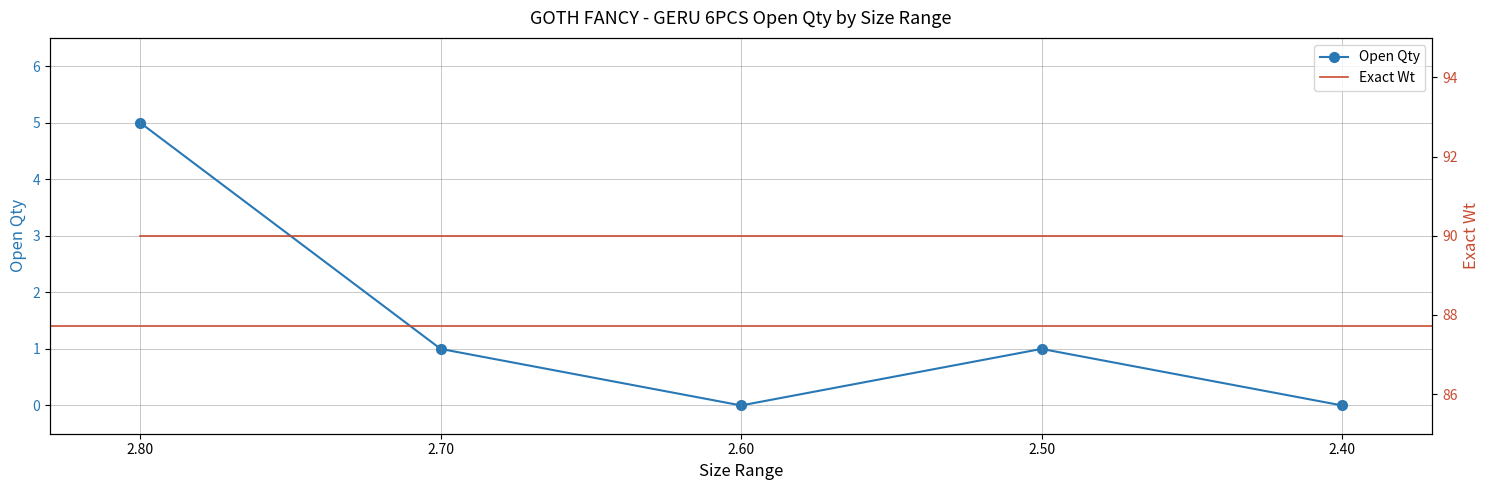

What is the ratio of the value at 2.80 to the value at 2.70?

5.0